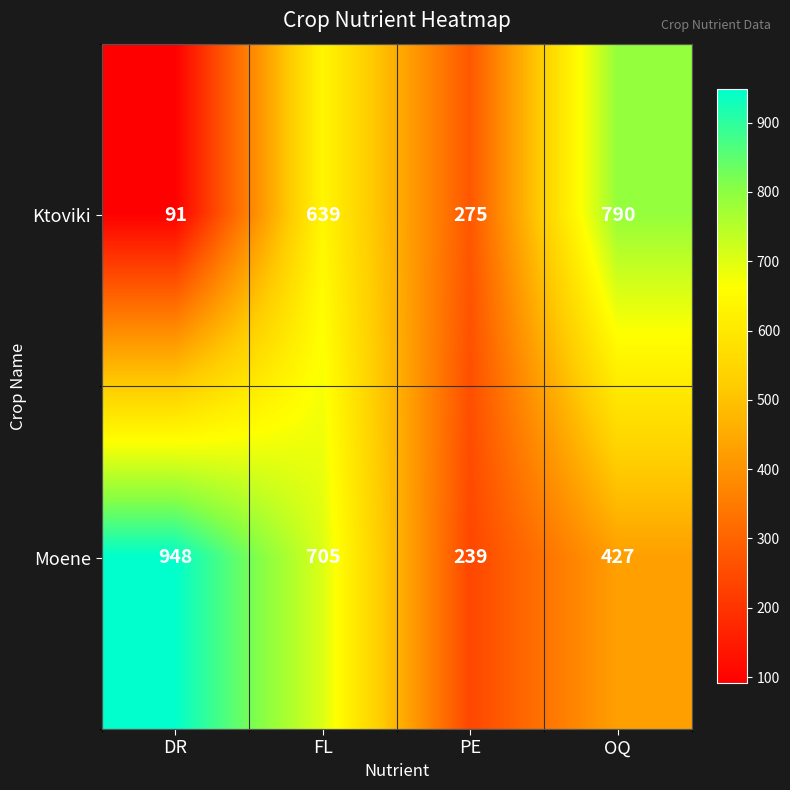

Reading left to right, list all the values displayed in this chart.

Ktoviki: DR=91	FL=639	PE=275	OQ=790
Moene: DR=948	FL=705	PE=239	OQ=427